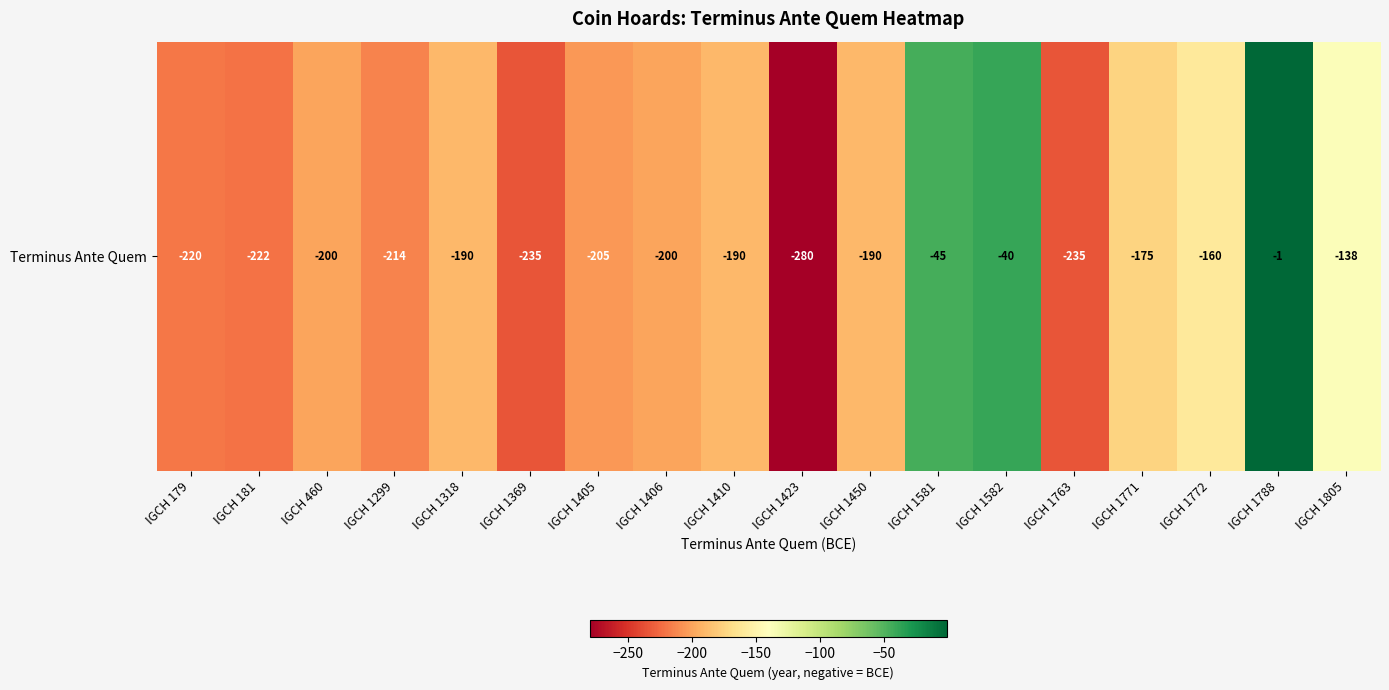

What is the sum of all values?

-3140